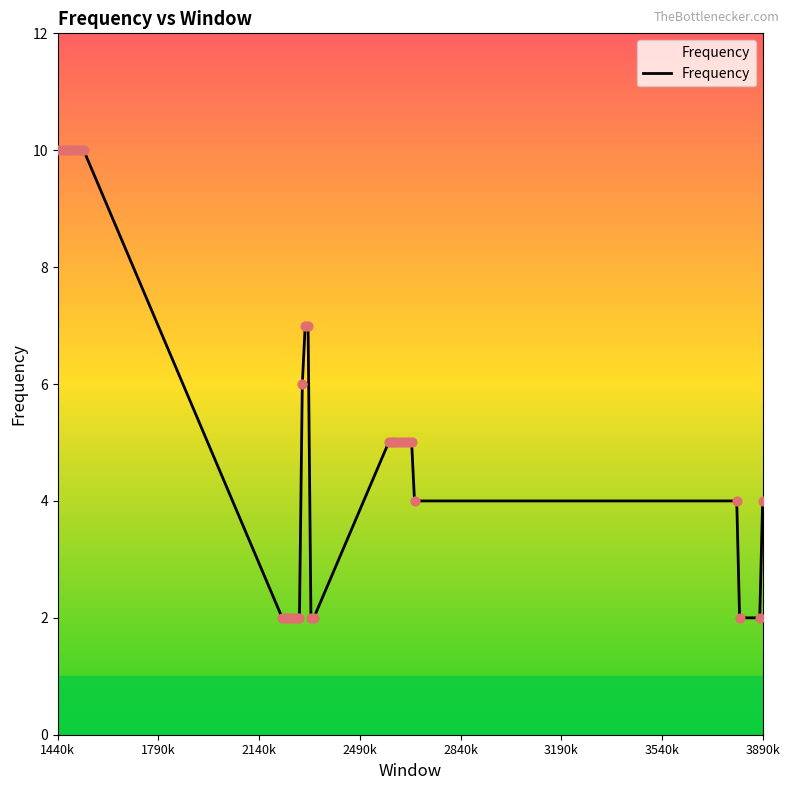

How many lines are shown in the chart?

1